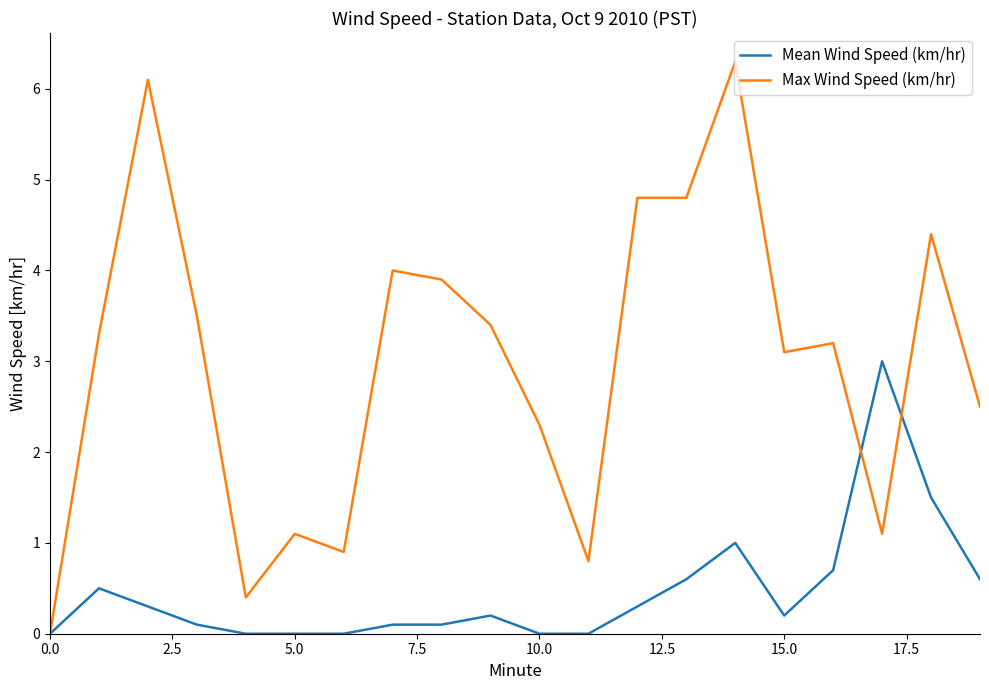

What is the maximum value for Mean Wind Speed (km/hr)?

3.0